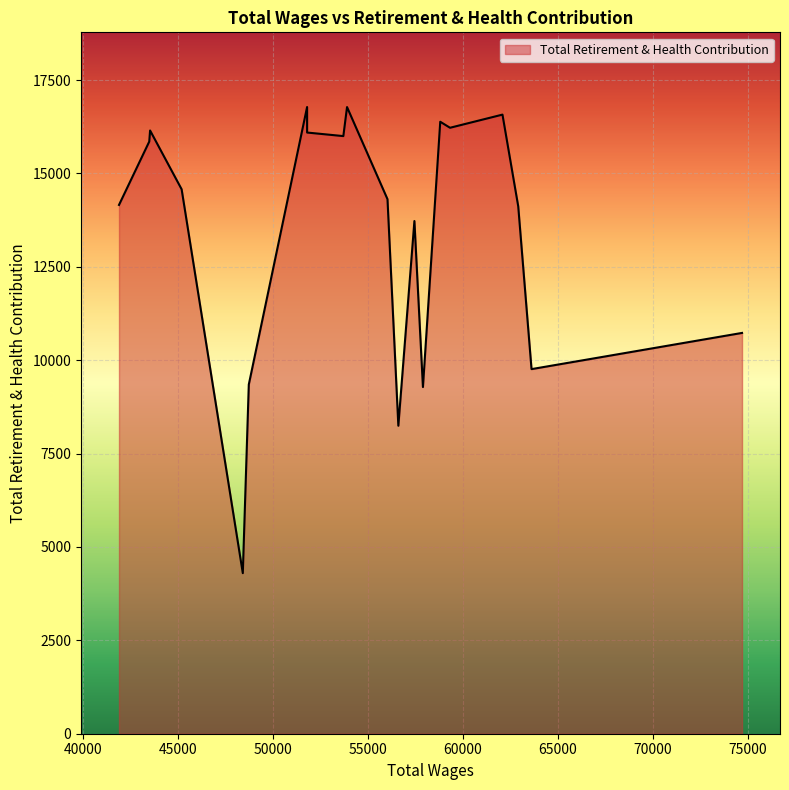

What is the maximum value shown in the chart?

16779